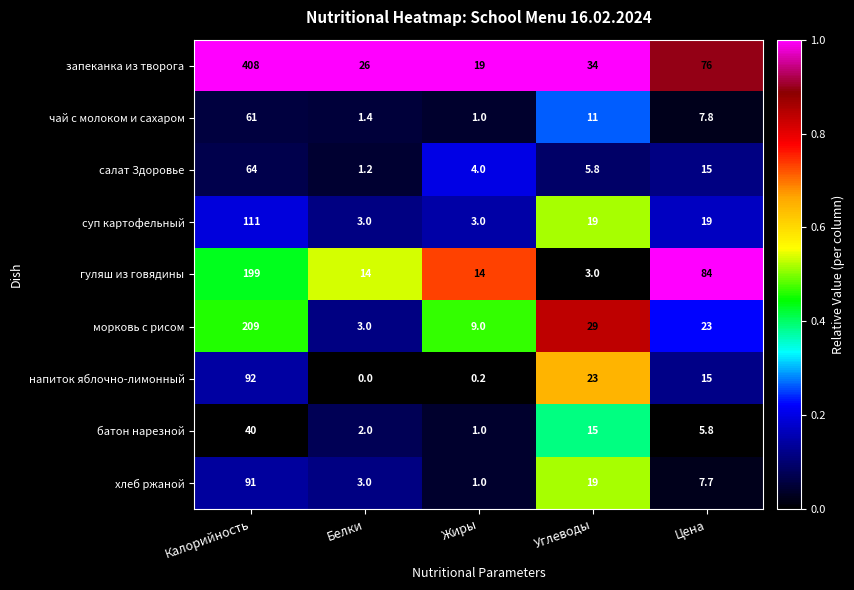

Which series has the largest range (max minus min)?

запеканка из творога